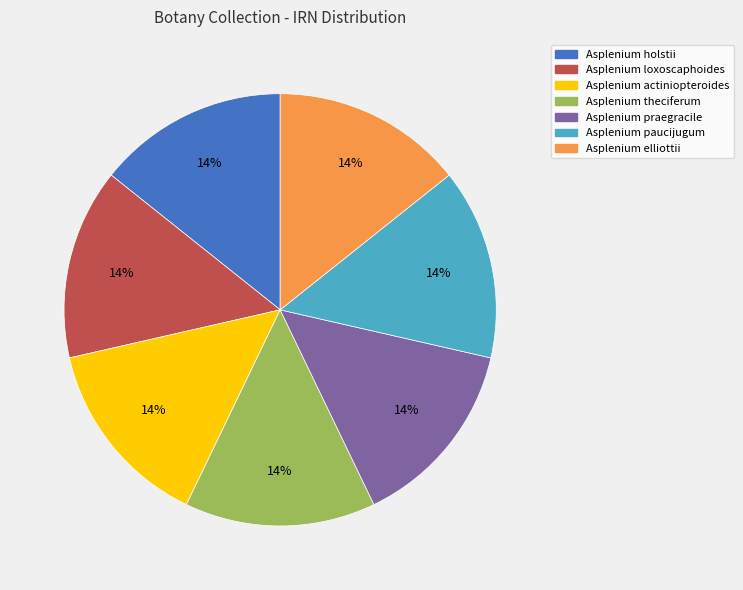

Is the sum of Asplenium theciferum and Asplenium praegracile greater than half?

No